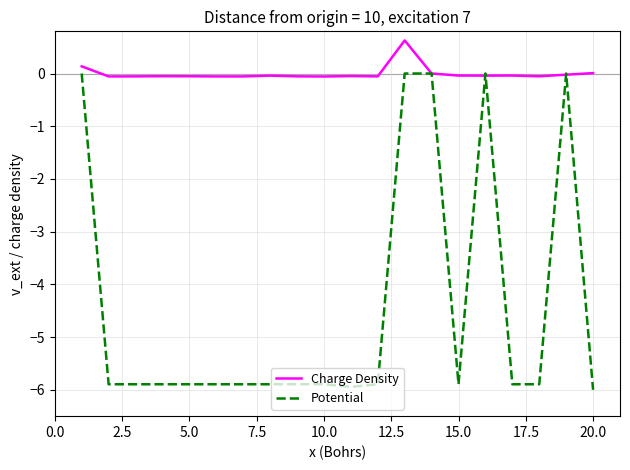

What is the lowest value of the Potential series?

-6.0